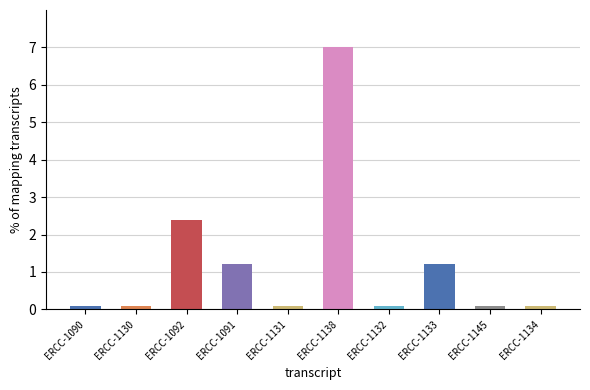

The chart shows a value of 0.1 at ERCC-1130. True or false?

True